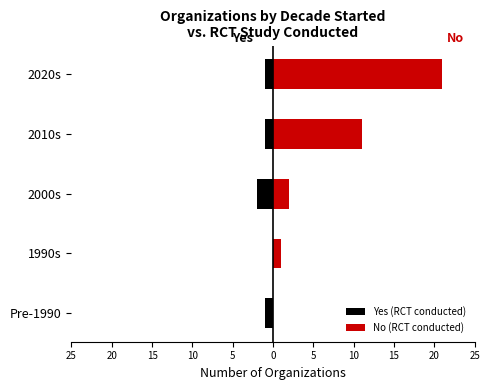

Are the bars grouped side by side (vs. stacked)?

Yes